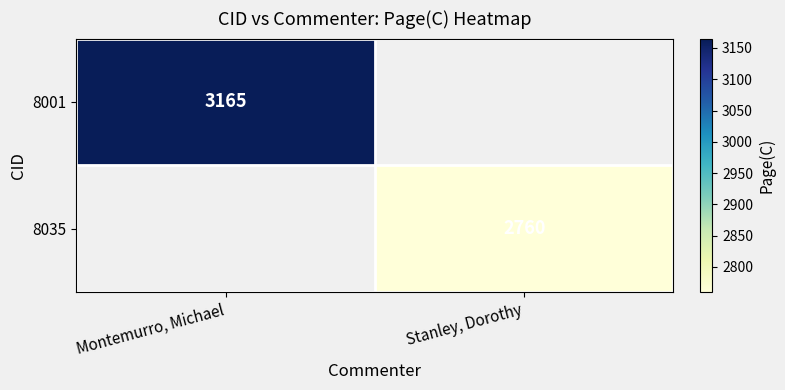

What is the difference between the highest and lowest values at Montemurro, Michael?

3165